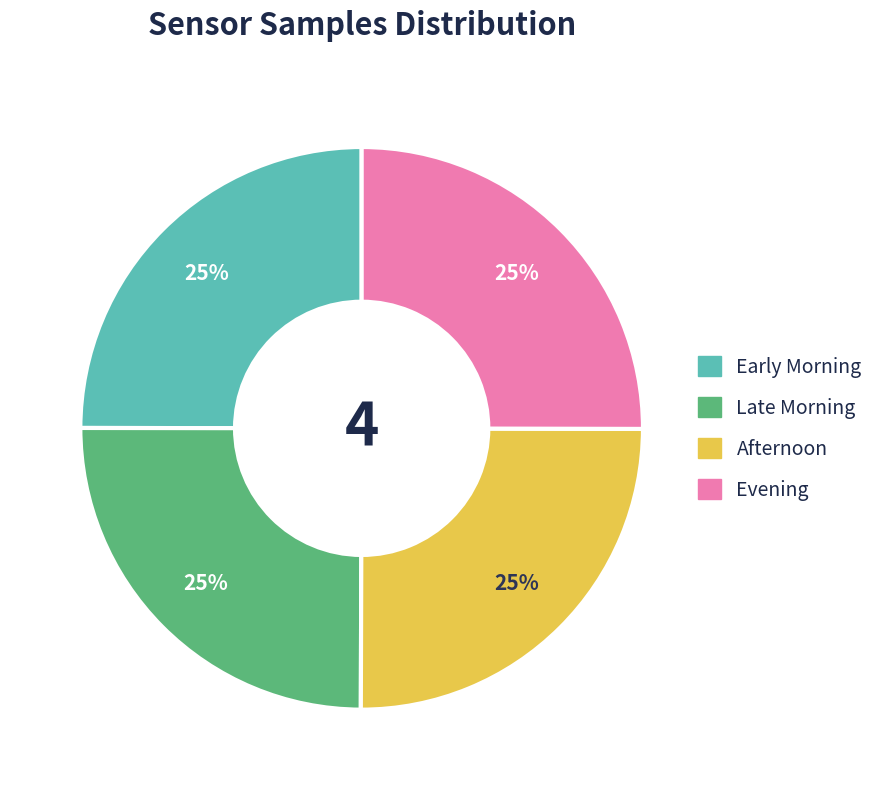

How many segments does this pie chart have?

4